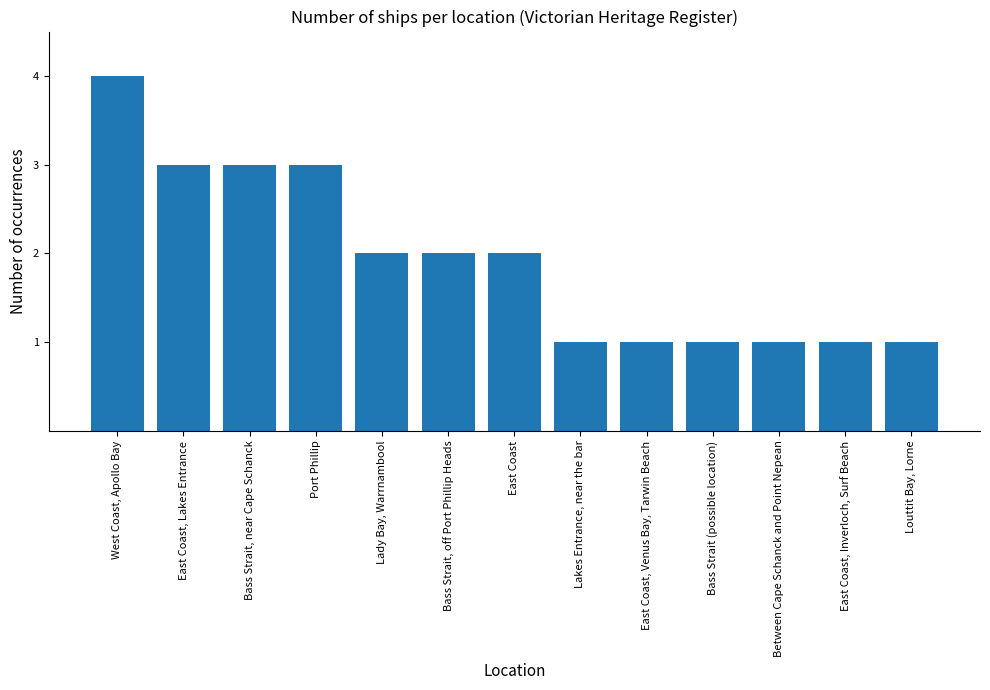

What is the label of the 5th bar from the right?

East Coast, Venus Bay, Tarwin Beach